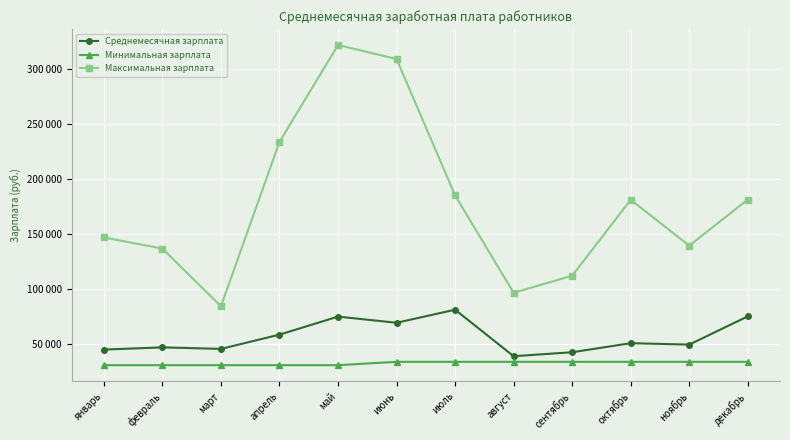

What is the label of the 9th point from the left?

сентябрь